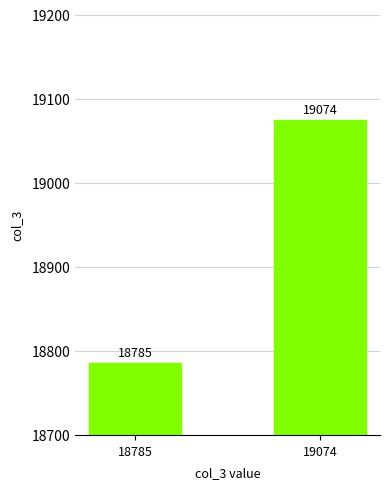

List the labels in order of value, largest first.

19074, 18785